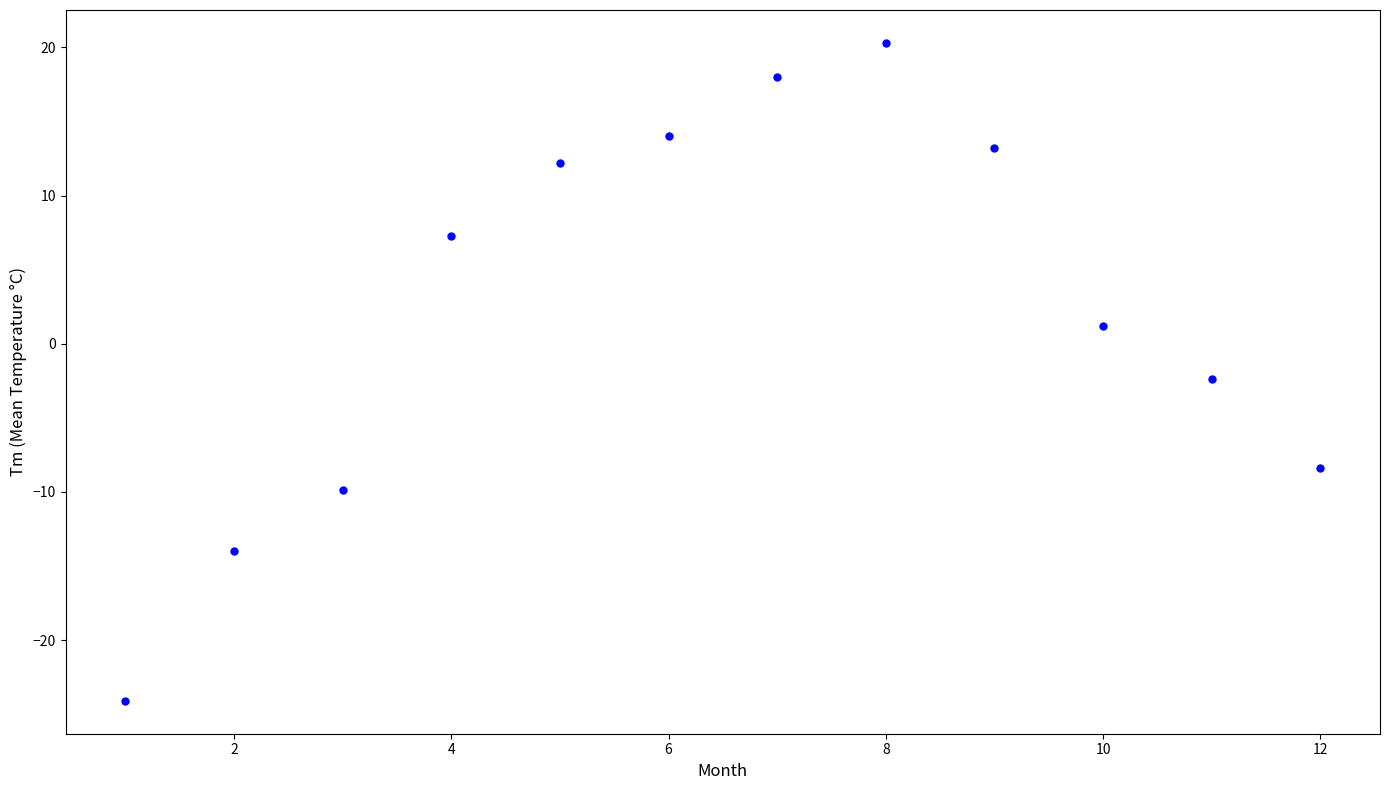

What is the range of Y values (max minus min)?

44.4